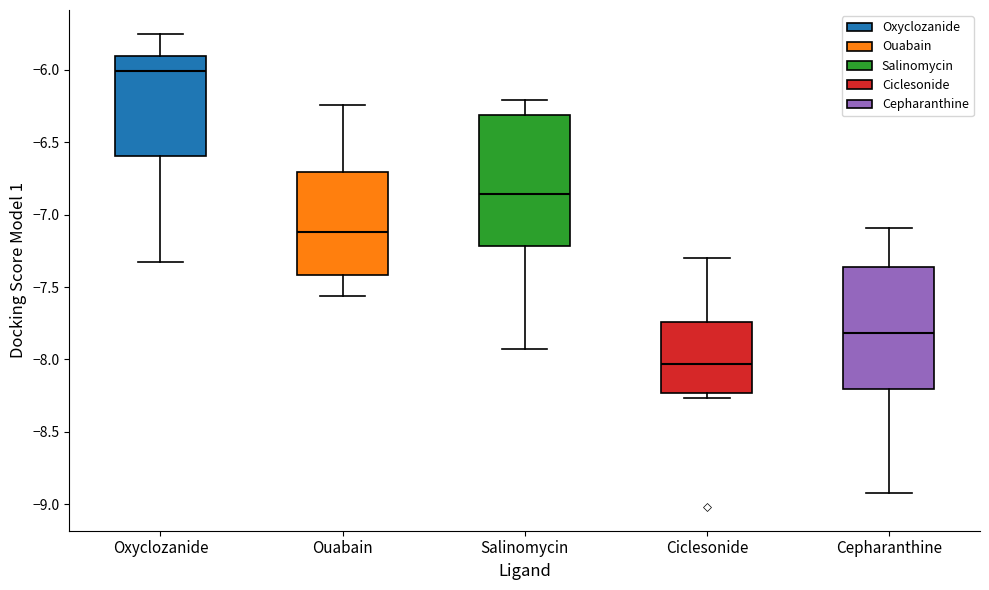

Which box has the highest median line?

Oxyclozanide